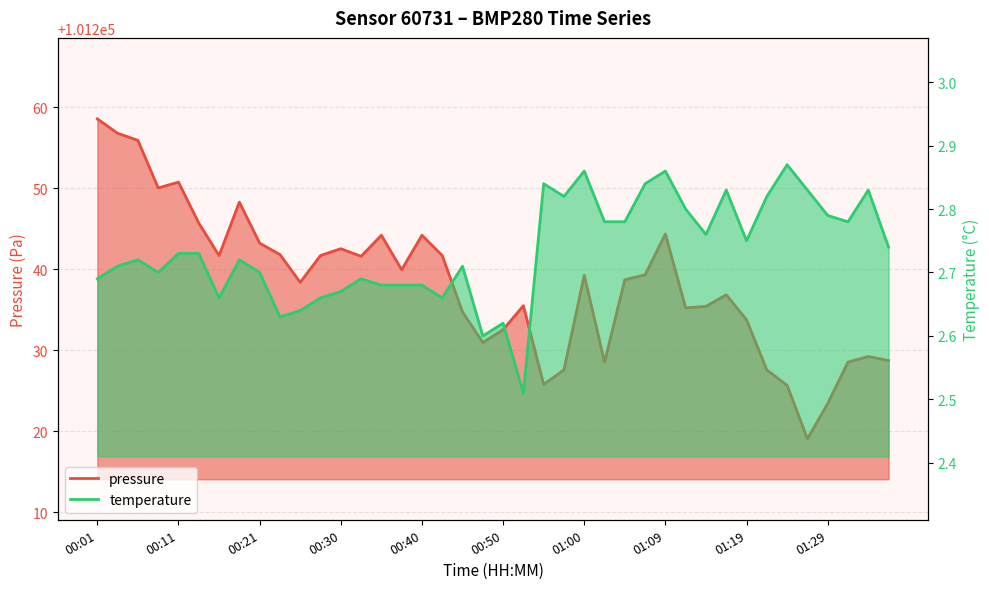

Reading right to left, transcribe all the data shown in this chart.

pressure: 101228.7	101229.2	101228.5	101223.4	101219.1	101225.7	101227.6	101233.8	101236.8	101235.4	101235.2	101244.3	101239.3	101238.7	101228.5	101239.2	101227.6	101225.8	101235.5	101232.5	101230.9	101234.7	101241.7	101244.2	101239.9	101244.2	101241.6	101242.5	101241.7	101238.4	101241.8	101243.2	101248.3	101241.7	101245.7	101250.8	101250.0	101255.9	101256.8	101258.6
temperature: 2.7	2.8	2.8	2.8	2.8	2.9	2.8	2.8	2.8	2.8	2.8	2.9	2.8	2.8	2.8	2.9	2.8	2.8	2.5	2.6	2.6	2.7	2.7	2.7	2.7	2.7	2.7	2.7	2.7	2.6	2.6	2.7	2.7	2.7	2.7	2.7	2.7	2.7	2.7	2.7